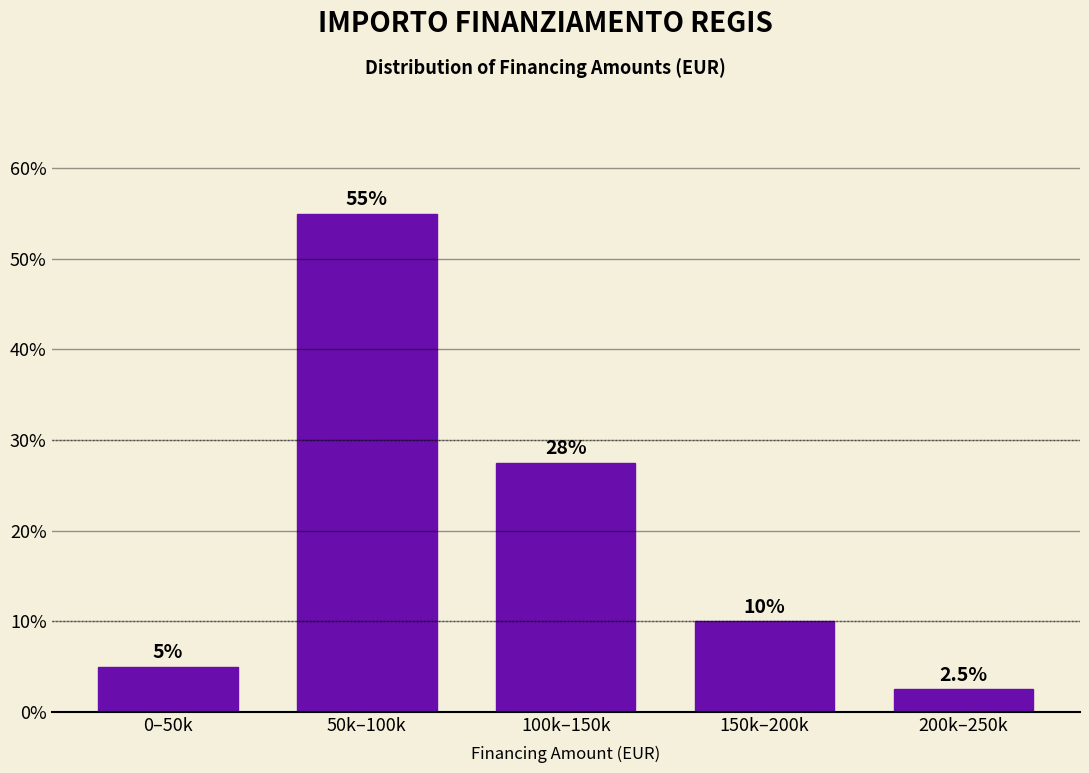

Reading left to right, extract all data points from this chart.

0–50k=5.0	50k–100k=55.0	100k–150k=27.5	150k–200k=10.0	200k–250k=2.5